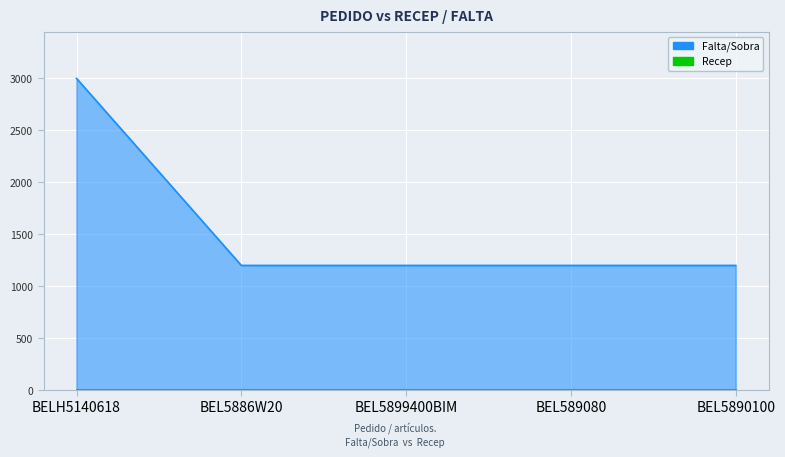

Reading left to right, what are all the values shown in this chart?

3000	1200	1200	1200	1200